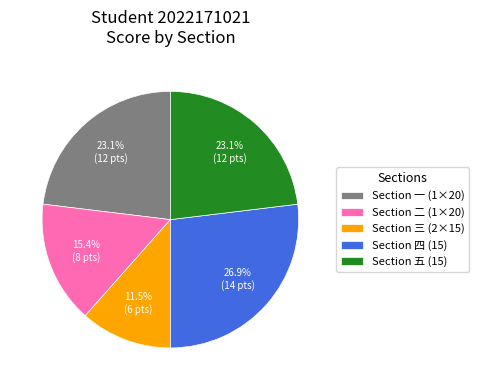

Which slice is the largest?

Section 四 (15)